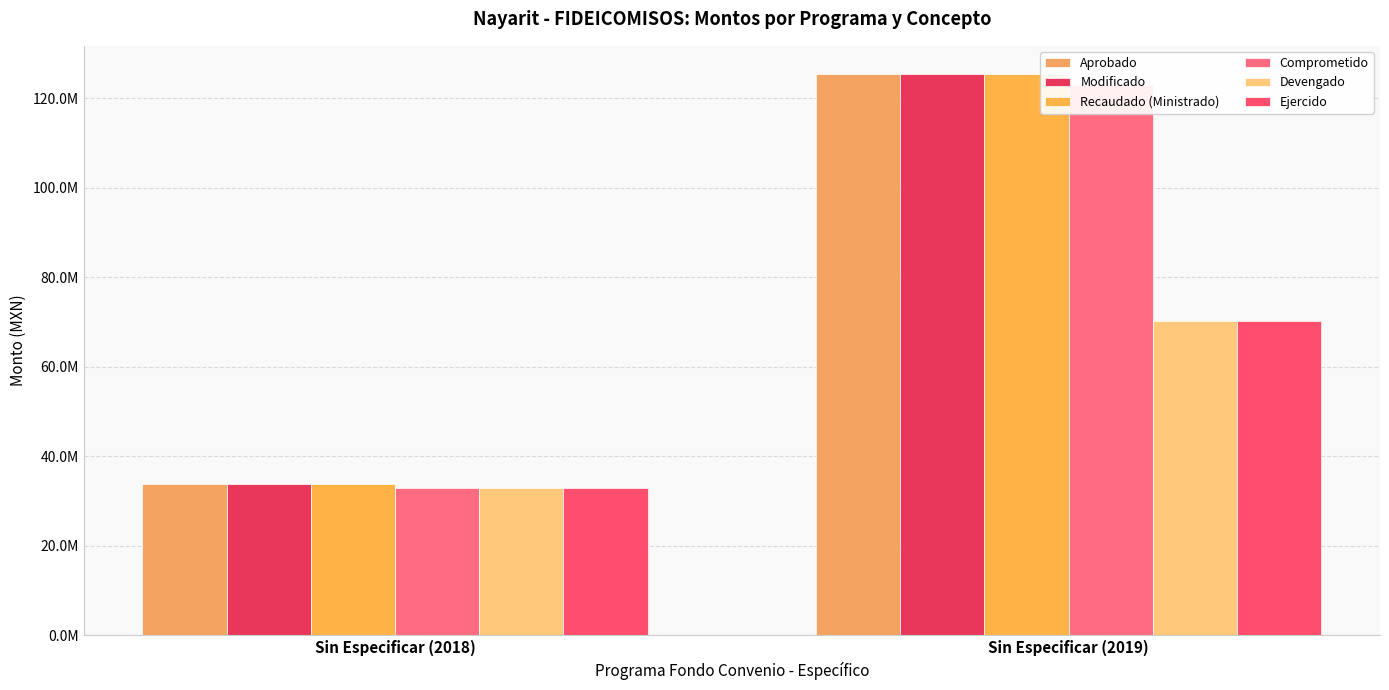

Reading right to left, extract all data points from this chart.

Aprobado: Sin Especificar (2019)=125494534.6	Sin Especificar (2018)=33798826.8
Modificado: Sin Especificar (2019)=125494534.6	Sin Especificar (2018)=33798826.8
Recaudado (Ministrado): Sin Especificar (2019)=125494534.6	Sin Especificar (2018)=33798826.8
Comprometido: Sin Especificar (2019)=123013423.0	Sin Especificar (2018)=32950417.6
Devengado: Sin Especificar (2019)=70242000.0	Sin Especificar (2018)=32950417.6
Ejercido: Sin Especificar (2019)=70242000.0	Sin Especificar (2018)=32950417.6